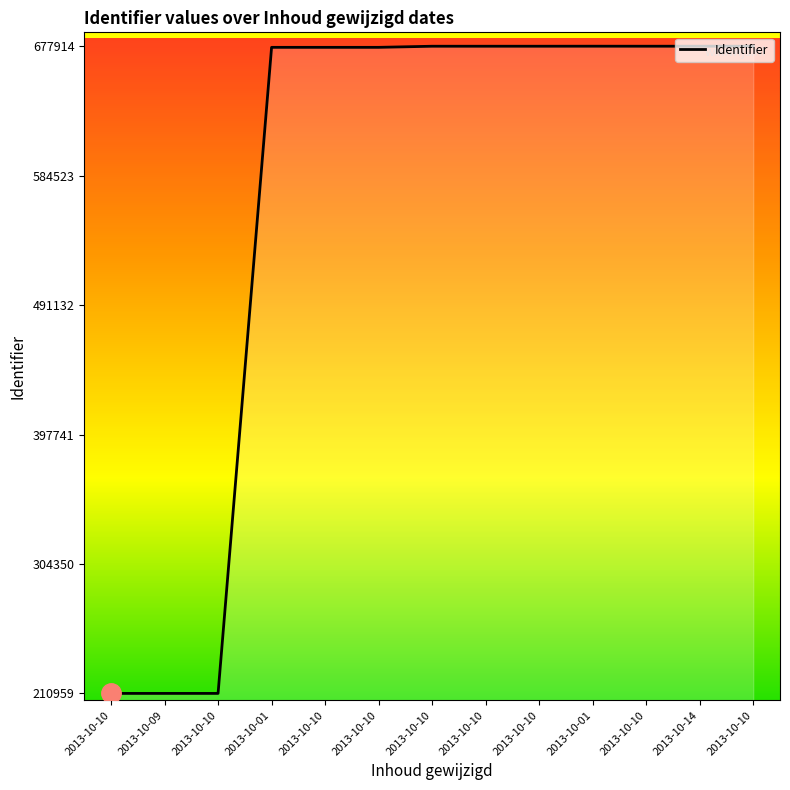

What is the change in value from 2013-10-09 to 2013-10-10?

+466923